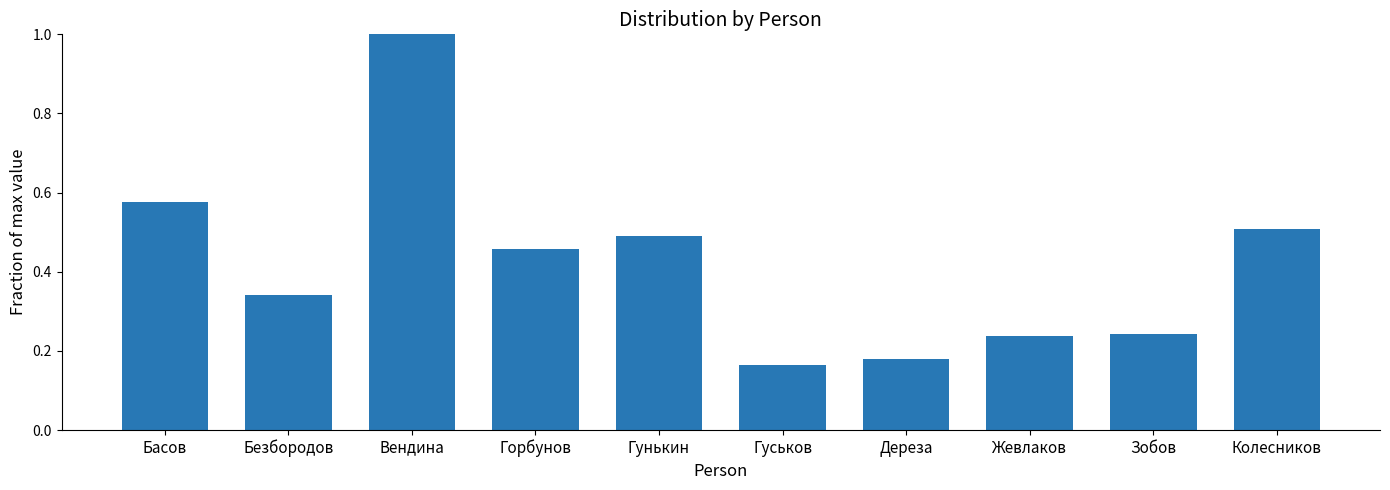

The value at Гунькин is 0.8. True or false?

False